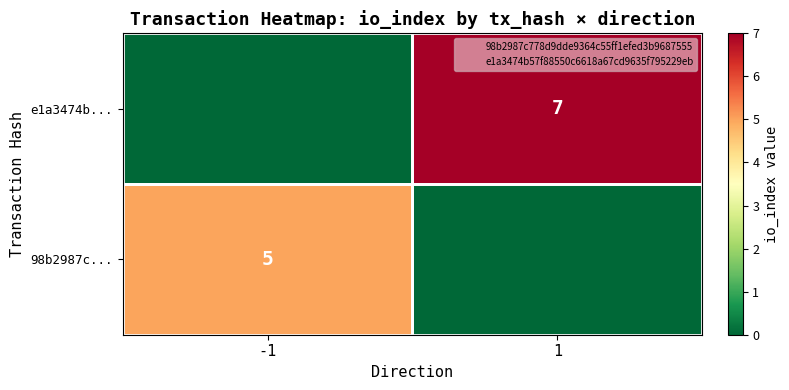

List the labels in order of 98b2987c... value, largest first.

-1, 1